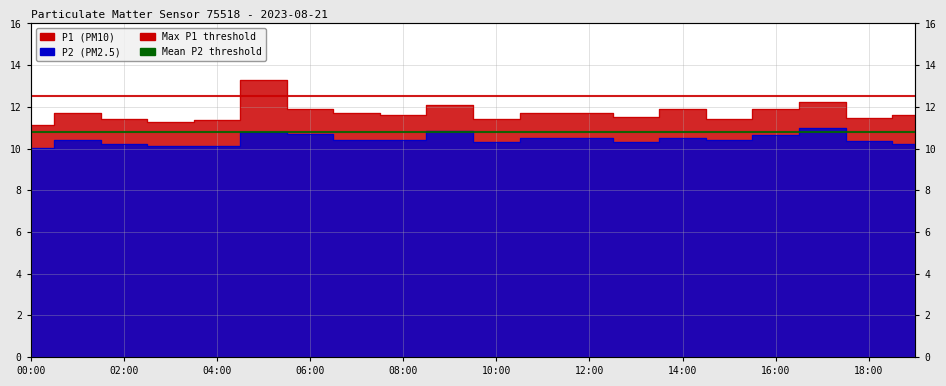

What is the value of the P1 point at the 6th from the left?

13.3